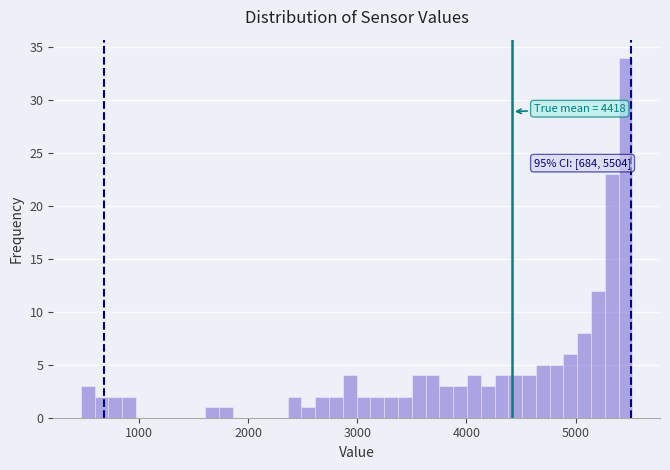

Read against the x-axis, roughly where is the centre of the tallest bar?

5500